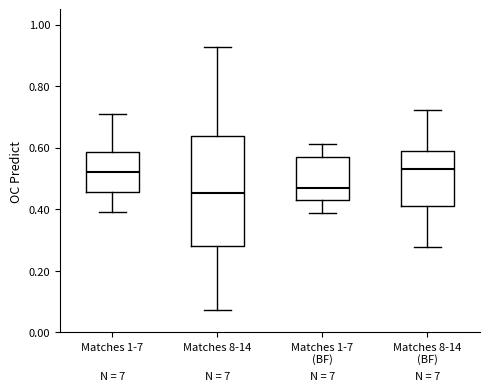

Reading left to right, transcribe this box plot: for each box, give where its median line is, the range the box spans, and where its two whiskers end, as read against the y-axis. The values are not printed on the chart, so give them approximately, as read against the axis.

Matches 1-7: median 0.52, box 0.46 to 0.58, whiskers 0.40 to 0.70
Matches 8-14: median 0.46, box 0.28 to 0.64, whiskers 0.08 to 0.92
Matches 1-7 (BF): median 0.46, box 0.44 to 0.56, whiskers 0.38 to 0.62
Matches 8-14 (BF): median 0.54, box 0.42 to 0.58, whiskers 0.28 to 0.72